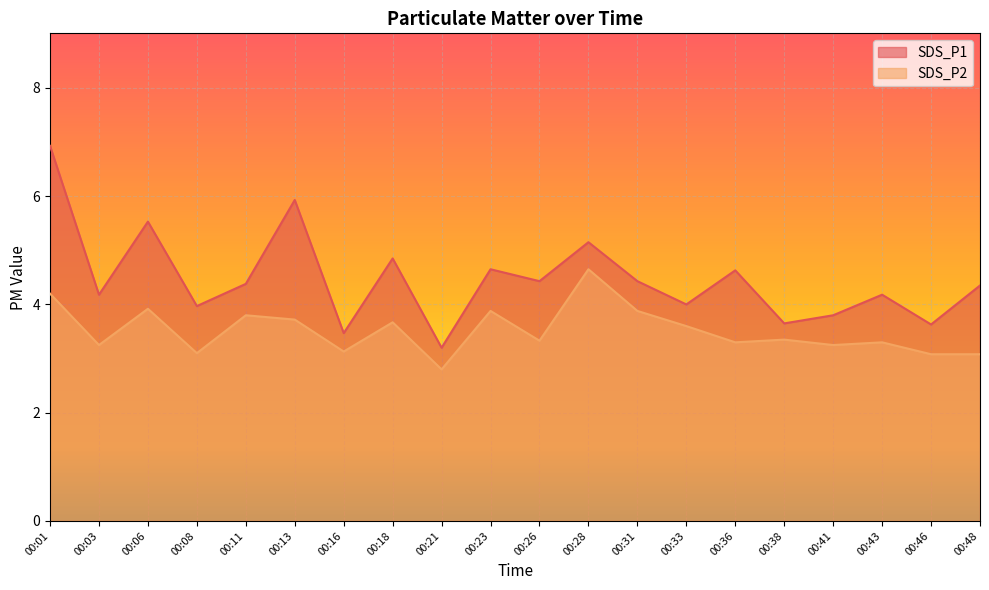

How many distinct data groups are displayed?

2